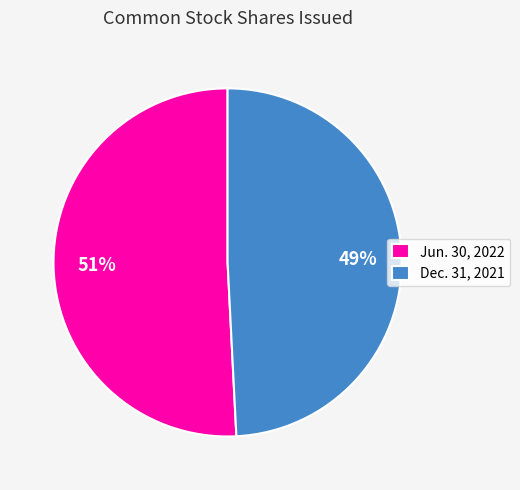

To the nearest percent, what is the average slice percentage?

50%